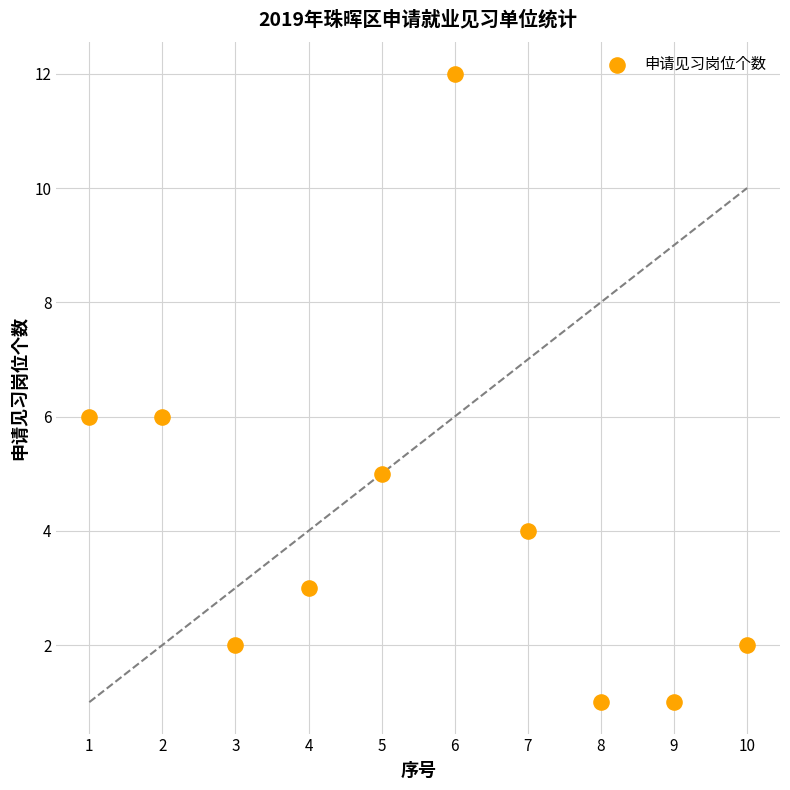

What is the range of X values (max minus min)?

9